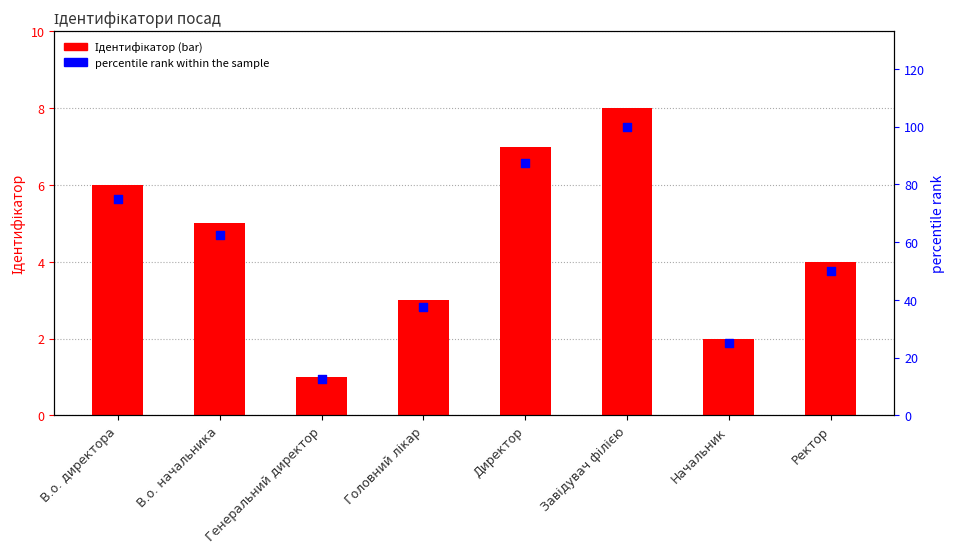

Which series contains the highest Y value?

percentile rank within the sample